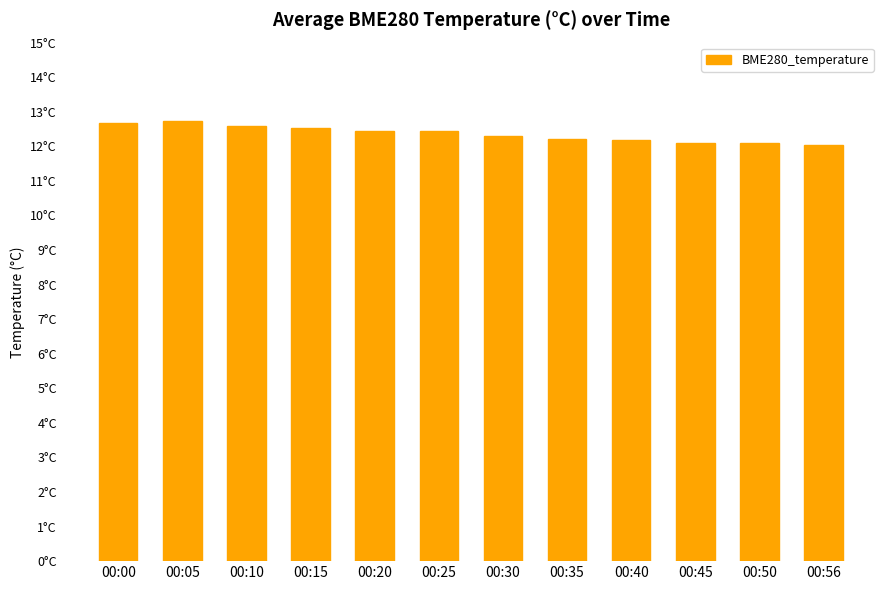

Are the bars horizontal?

No